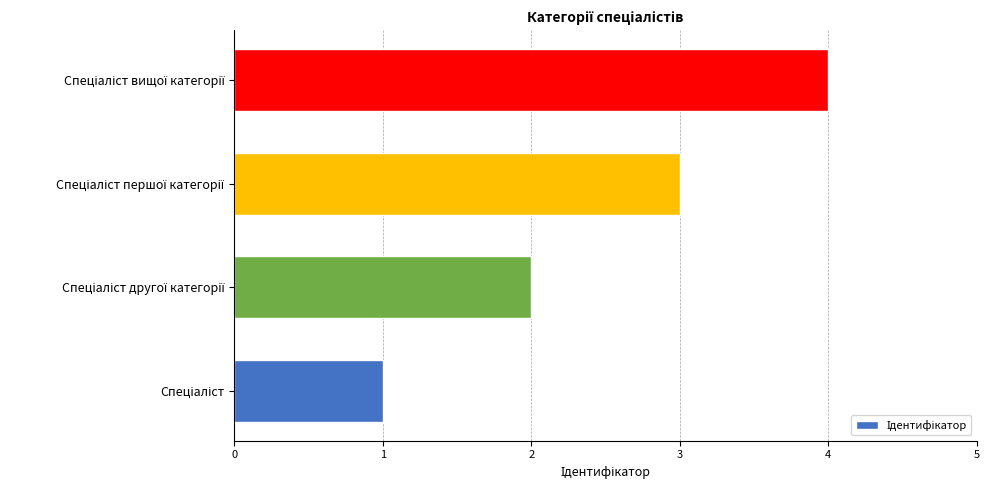

What is the greatest value displayed?

4